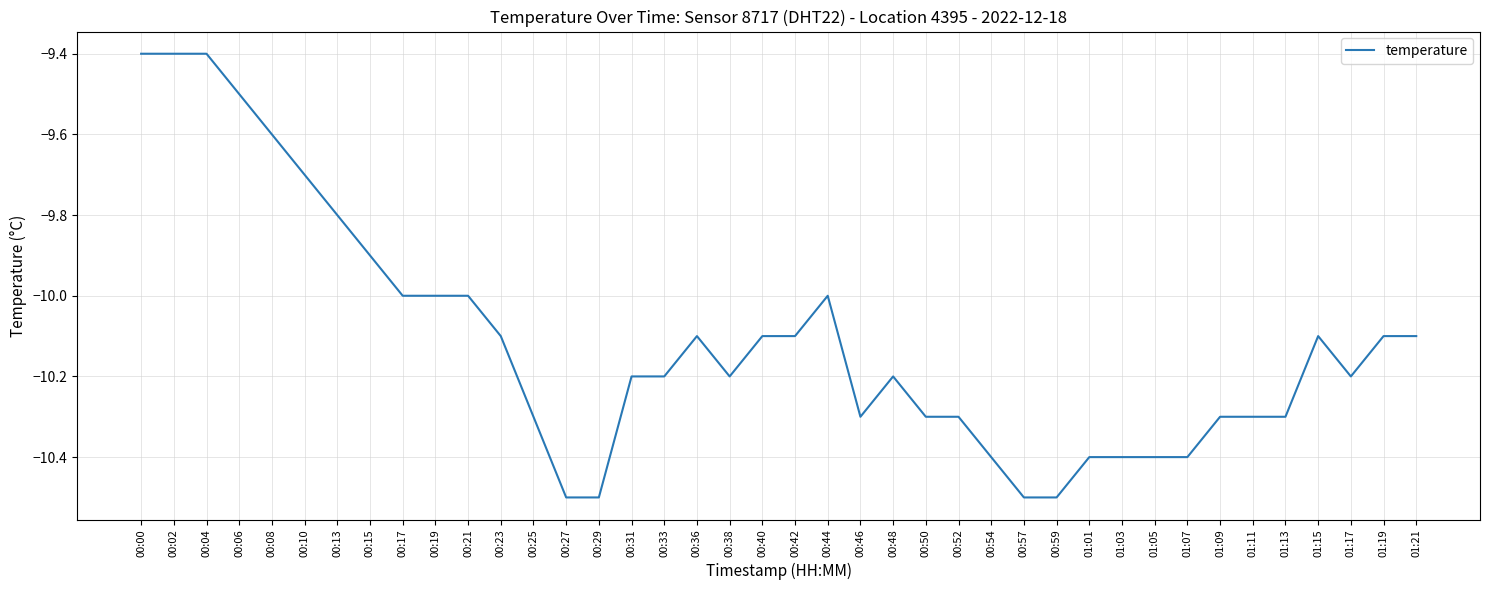

Reading left to right, transcribe all the data shown in this chart.

00:00=-9.4	00:02=-9.4	00:04=-9.4	00:06=-9.5	00:08=-9.6	00:10=-9.7	00:13=-9.8	00:15=-9.9	00:17=-10.0	00:19=-10.0	00:21=-10.0	00:23=-10.1	00:25=-10.3	00:27=-10.5	00:29=-10.5	00:31=-10.2	00:33=-10.2	00:36=-10.1	00:38=-10.2	00:40=-10.1	00:42=-10.1	00:44=-10.0	00:46=-10.3	00:48=-10.2	00:50=-10.3	00:52=-10.3	00:54=-10.4	00:57=-10.5	00:59=-10.5	01:01=-10.4	01:03=-10.4	01:05=-10.4	01:07=-10.4	01:09=-10.3	01:11=-10.3	01:13=-10.3	01:15=-10.1	01:17=-10.2	01:19=-10.1	01:21=-10.1